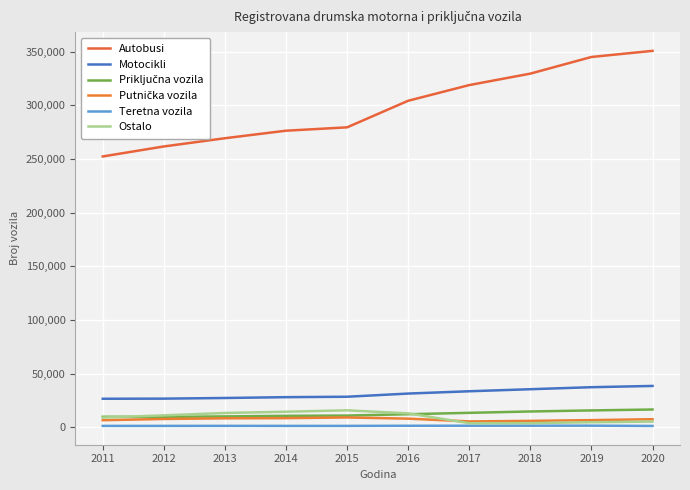

The value of Ostalo at 2011 is 12823. True or false?

False